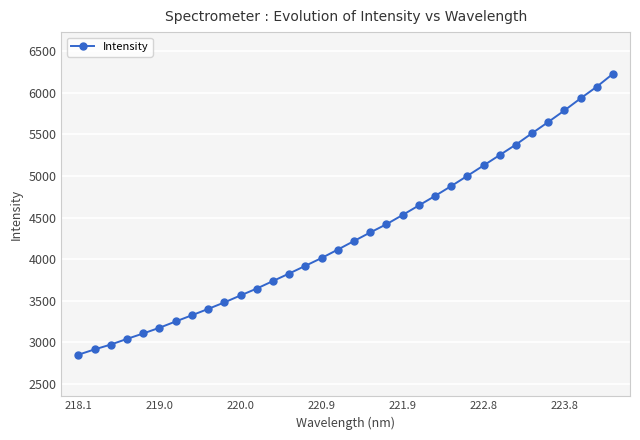

Reading right to left, list all the values displayed in this chart.

6227.7	6072.2	5932.5	5787.2	5648.2	5513.5	5376.7	5250.9	5125.5	5000.7	4877.8	4758.9	4645.0	4530.7	4419.1	4320.6	4218.1	4114.9	4013.7	3920.2	3827.6	3737.3	3646.9	3564.4	3480.2	3401.9	3326.2	3251.6	3176.0	3107.4	3042.3	2974.2	2915.9	2852.2